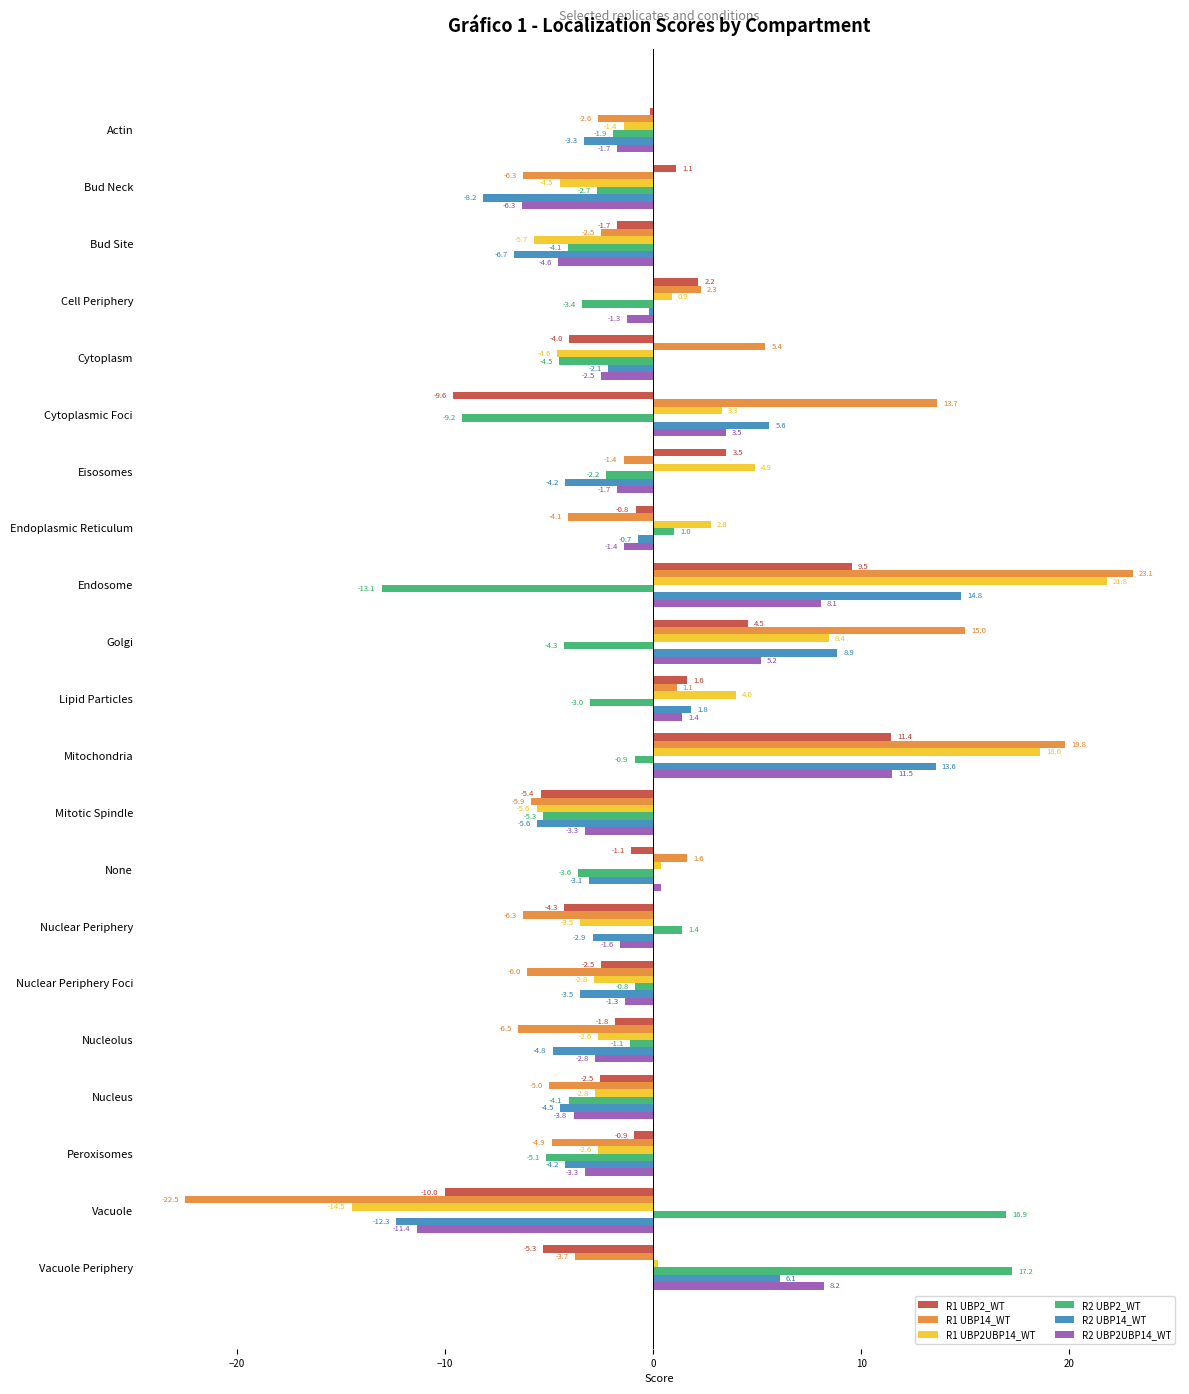

Where is R1 UBP2UBP14_WT nearest to the value 3?

Endoplasmic Reticulum